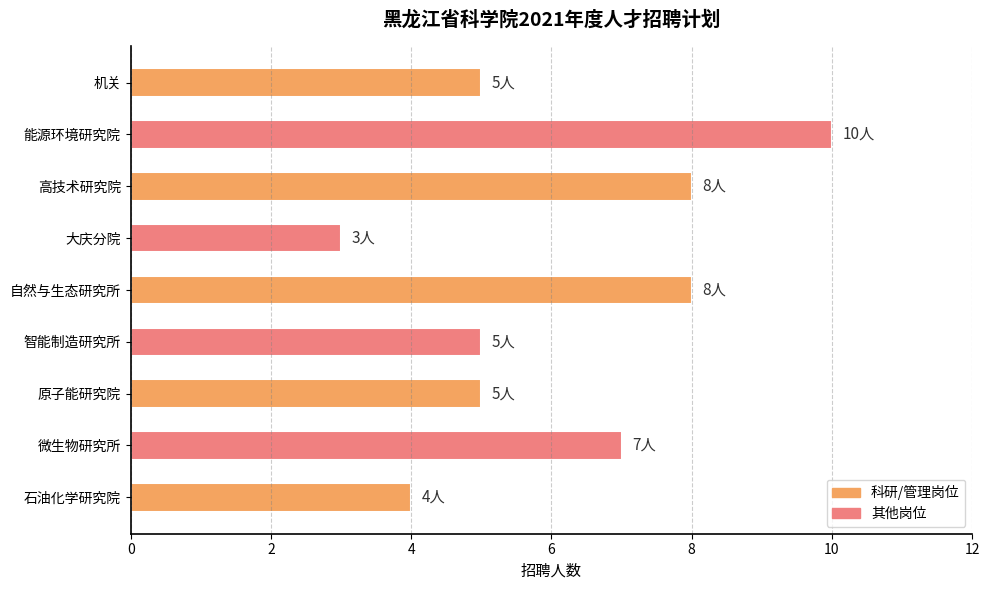

Which has a higher value, 石油化学研究院 or 智能制造研究所?

智能制造研究所